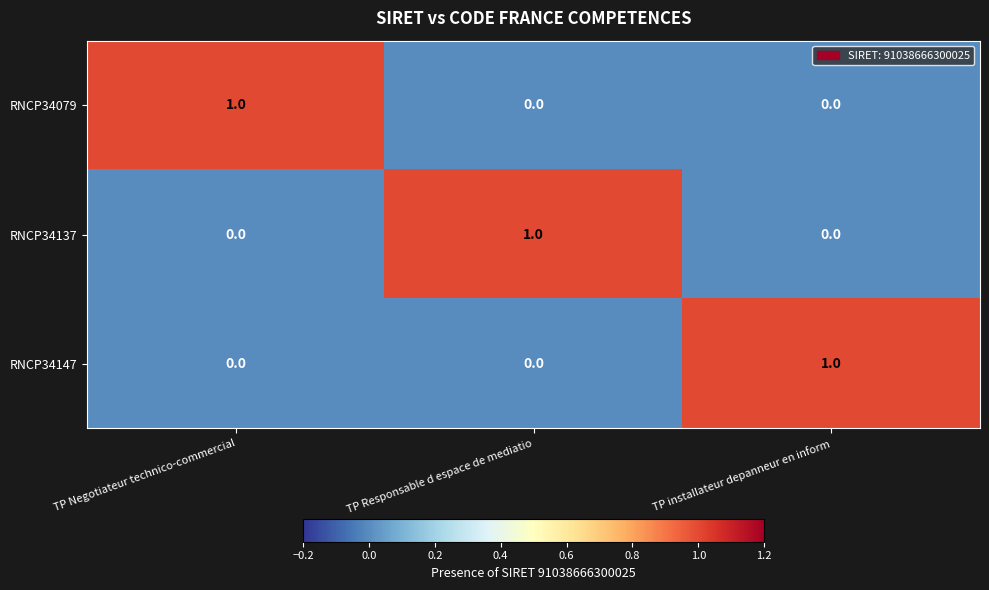

At which label does RNCP34137 reach its peak?

TP Responsable d espace de mediatio